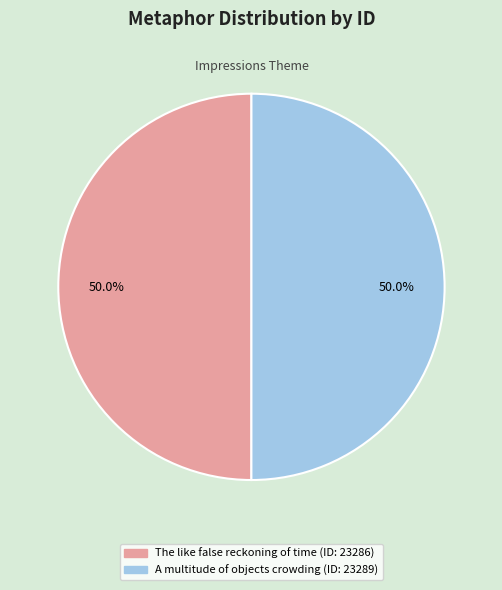

How many segments does this pie chart have?

2